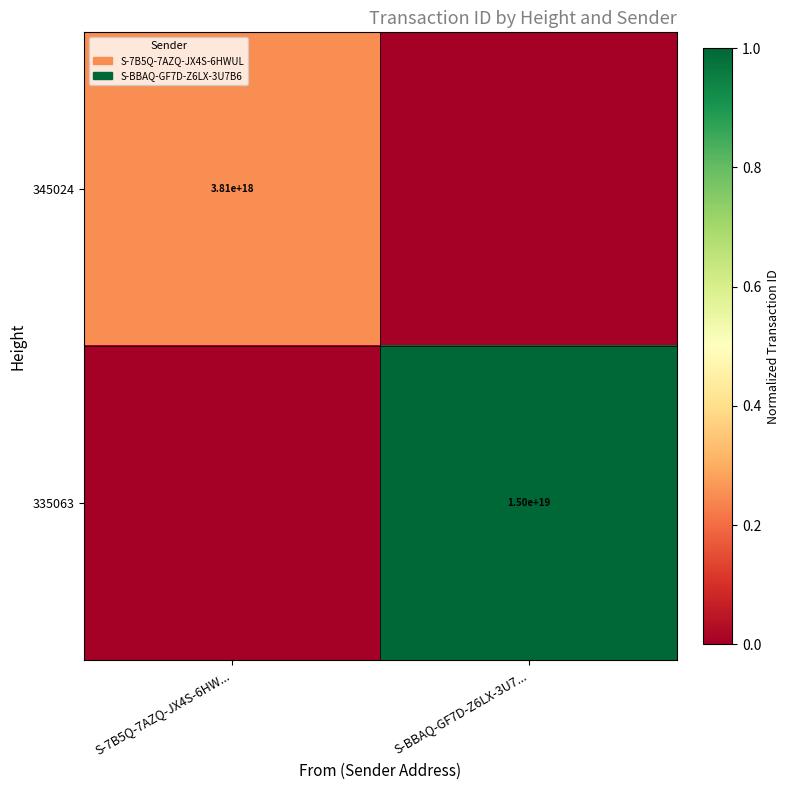

Is the value of 345024 at S-7B5Q-7AZQ-JX4S-6HW... greater than the value of 335063 at S-BBAQ-GF7D-Z6LX-3U7...?

No